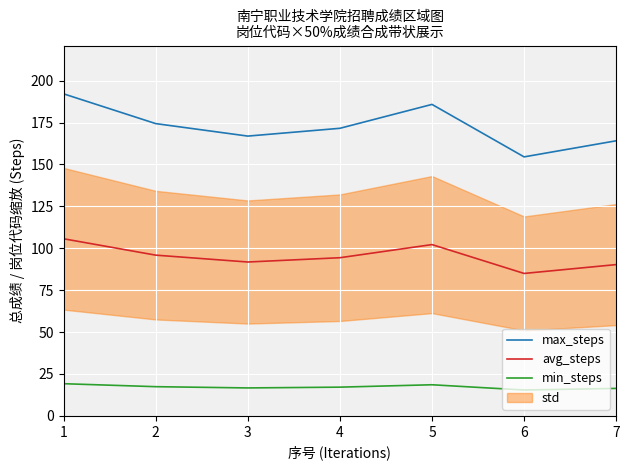

Is it true that max_steps equals 66.1 at 6?

False